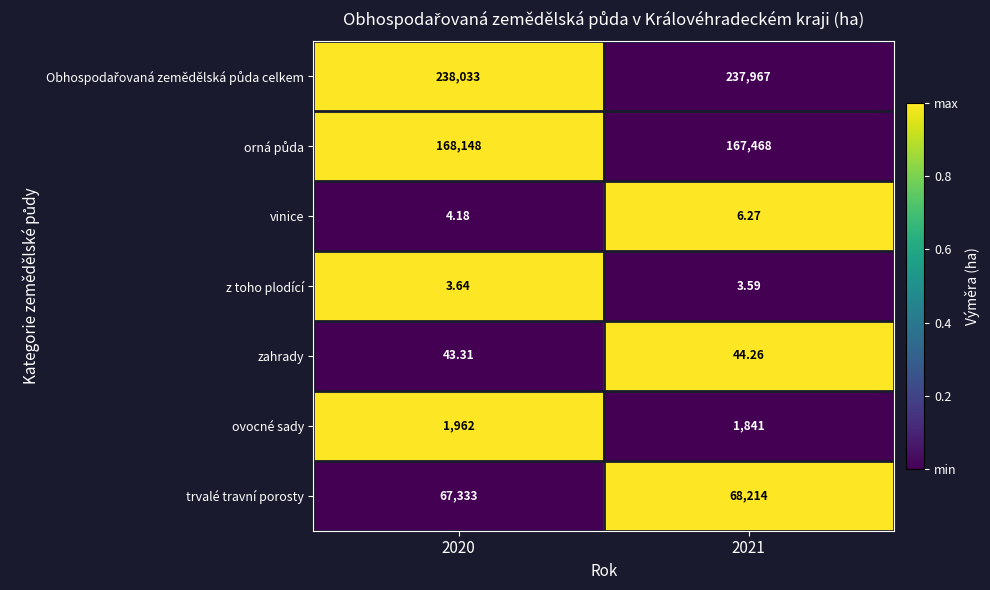

Which series has the widest spread of values?

trvalé travní porosty